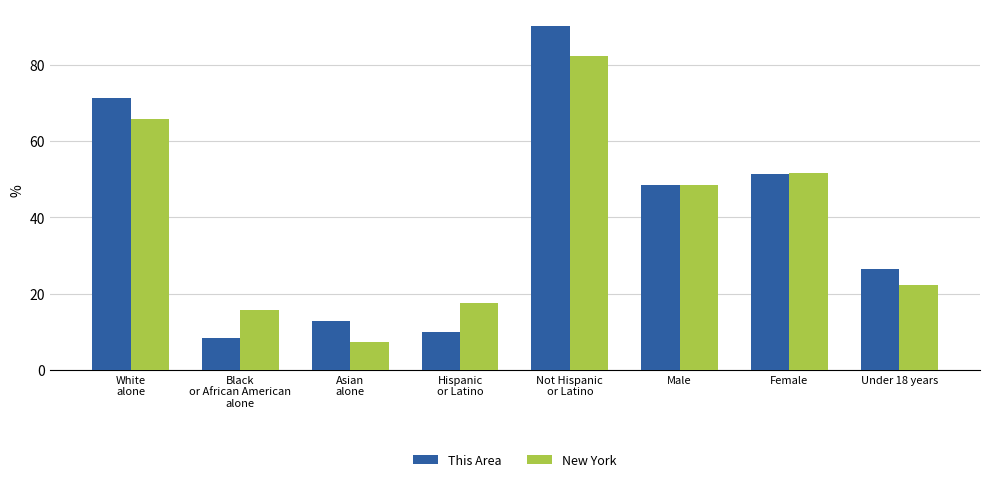

Reading left to right, list all the values displayed in this chart.

This Area: White
alone=71.4	Black
or African American
alone=8.4	Asian
alone=13.0	Hispanic
or Latino=9.9	Not Hispanic
or Latino=90.1	Male=48.5	Female=51.5	Under 18 years=26.5
New York: White
alone=65.7	Black
or African American
alone=15.9	Asian
alone=7.3	Hispanic
or Latino=17.6	Not Hispanic
or Latino=82.4	Male=48.4	Female=51.6	Under 18 years=22.3